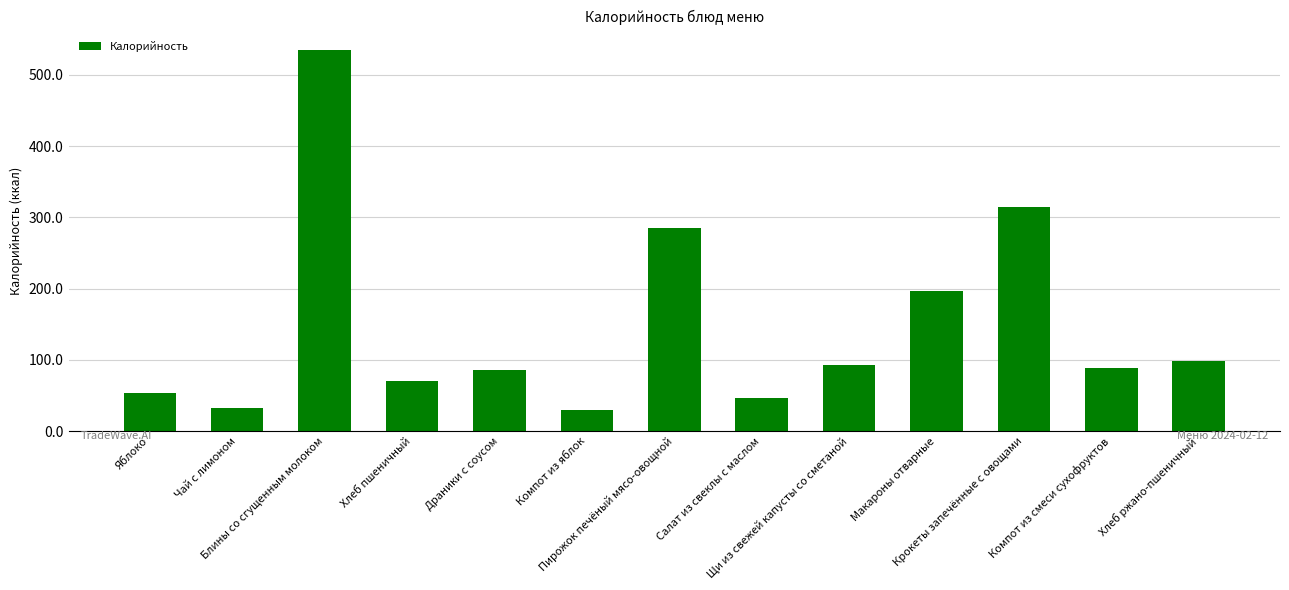

How many categories are shown in the chart?

13